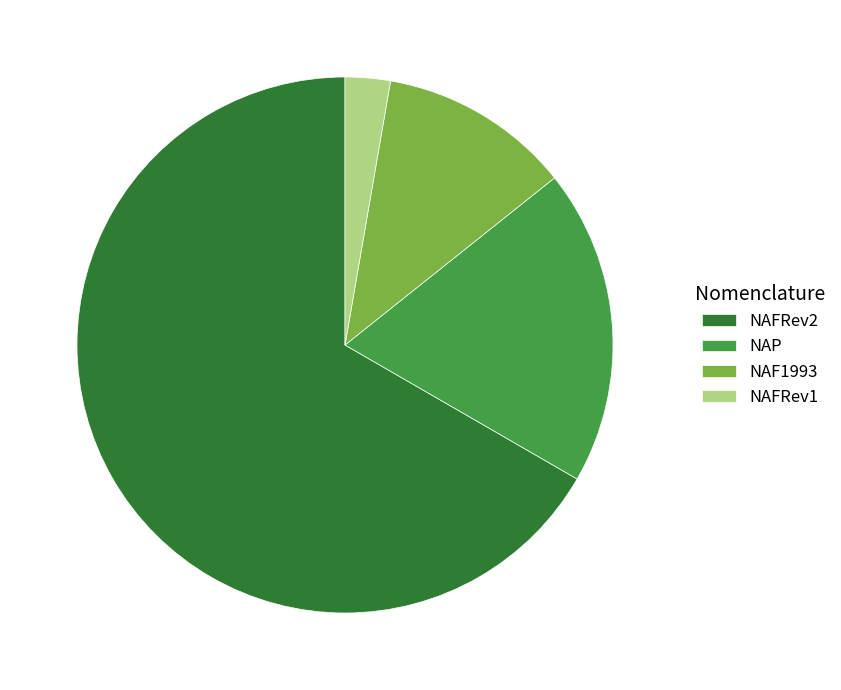

The NAFRev2 slice represents 67% of the pie. True or false?

True